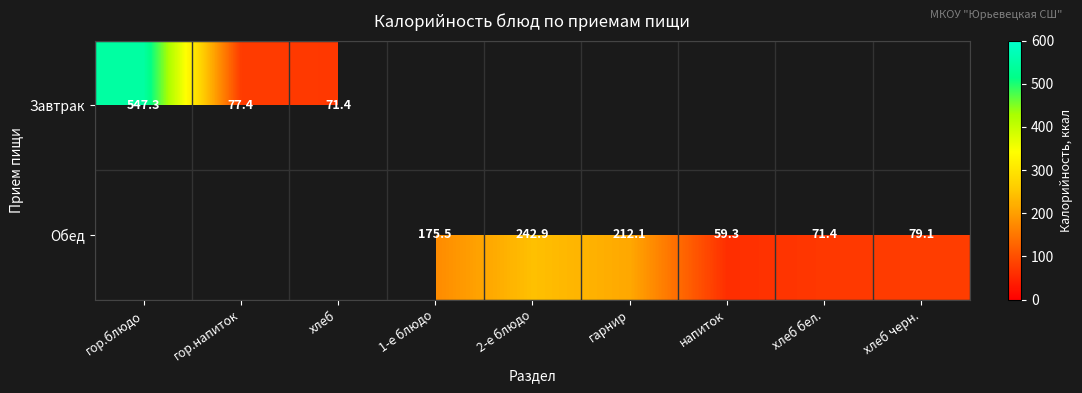

What is the difference between the Обед values at 2-е блюдо and хлеб черн.?

163.8